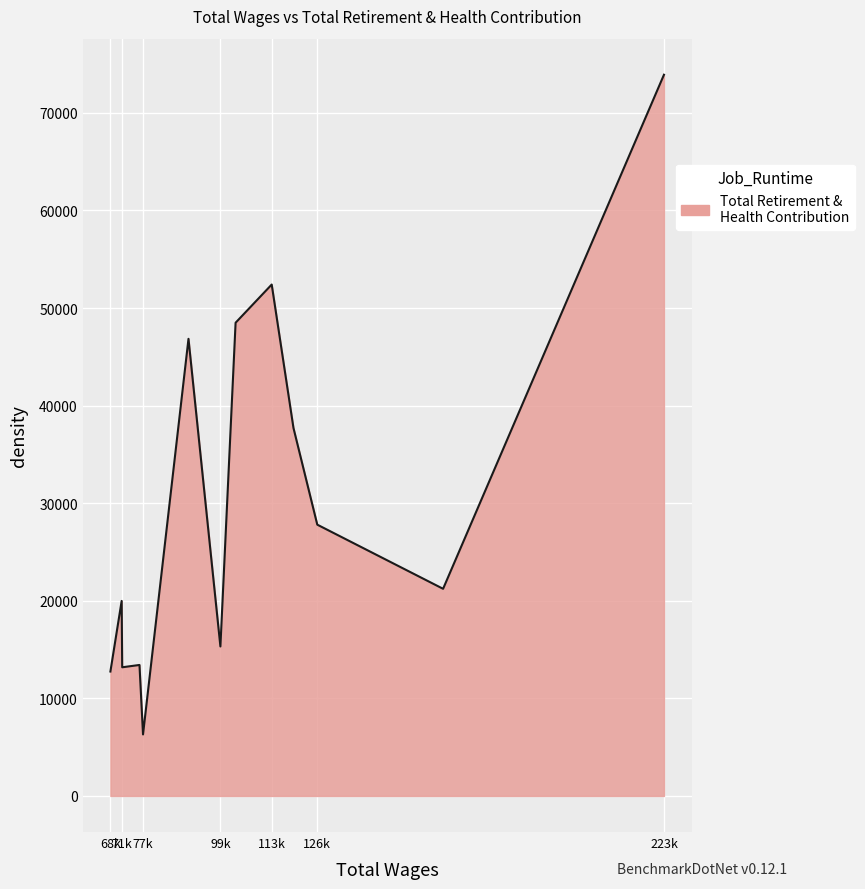

Which category has the lowest value across all series?

77k